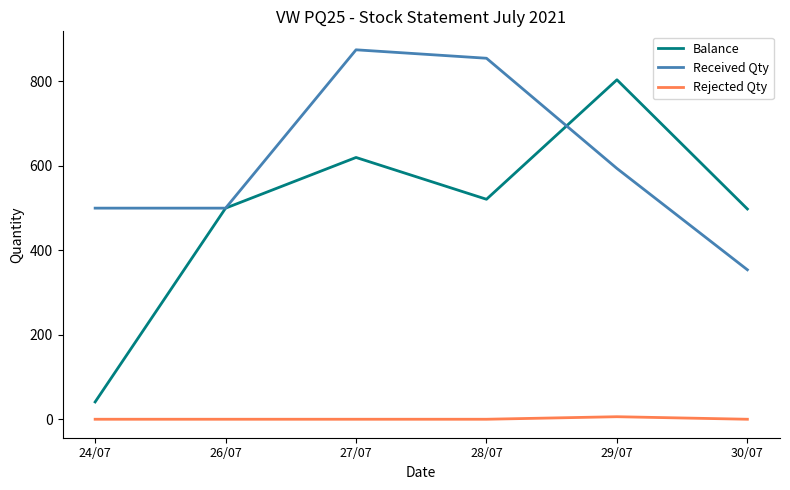

Does the chart display data point markers on the line(s)?

No